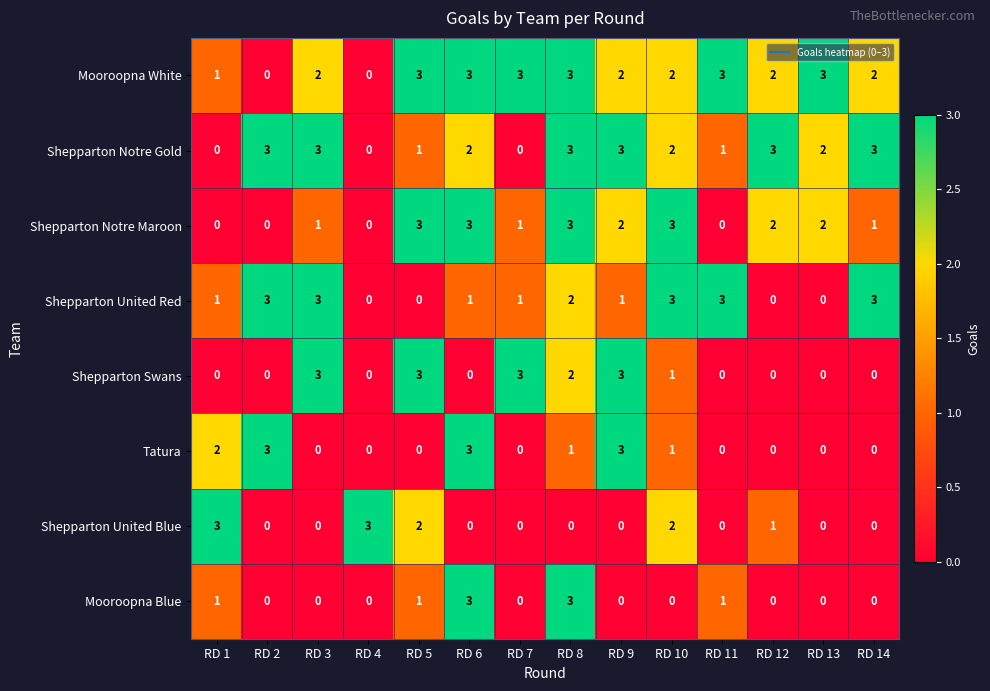

Is it true that Tatura equals 2 at RD 1?

True